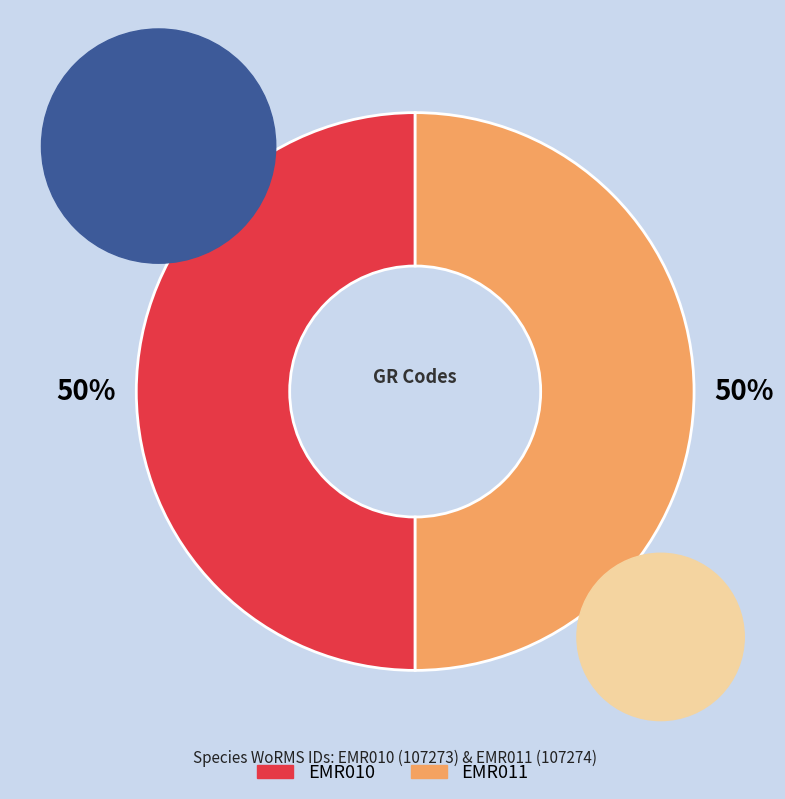

To the nearest percent, what is the combined percentage of EMR010 and EMR011?

100%